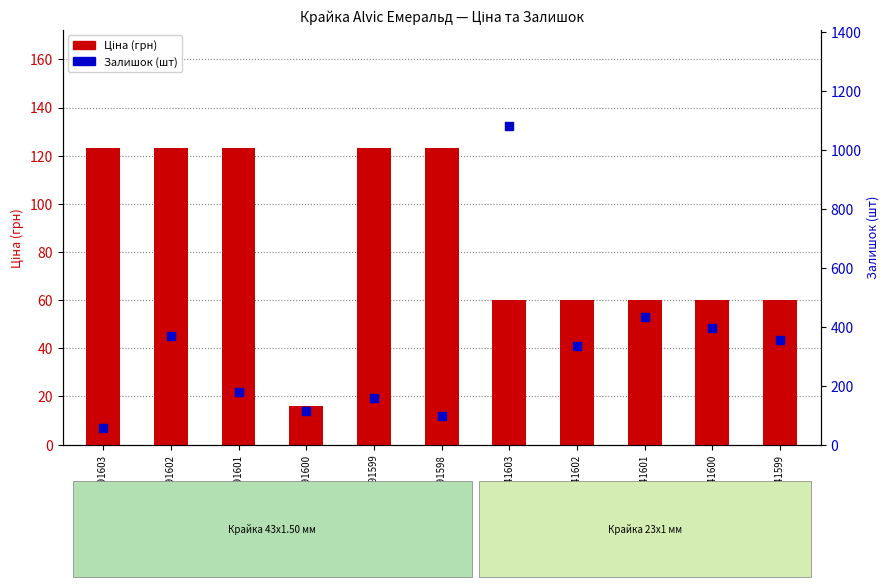

Which series reaches the minimum Y coordinate?

Ціна (грн)